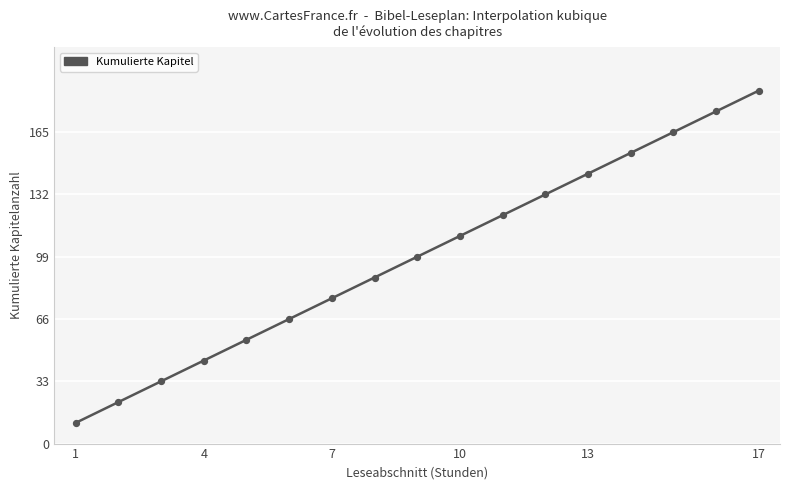

Approximately how many times larger is the value at 17 compared to 1?

17.0